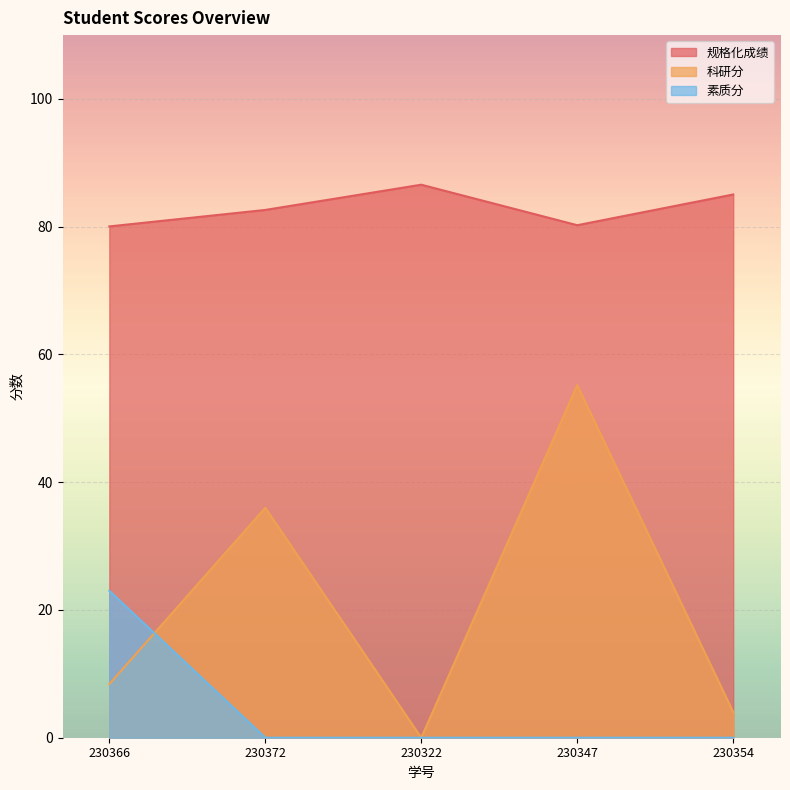

At which category is the sum across all series the highest?

230347